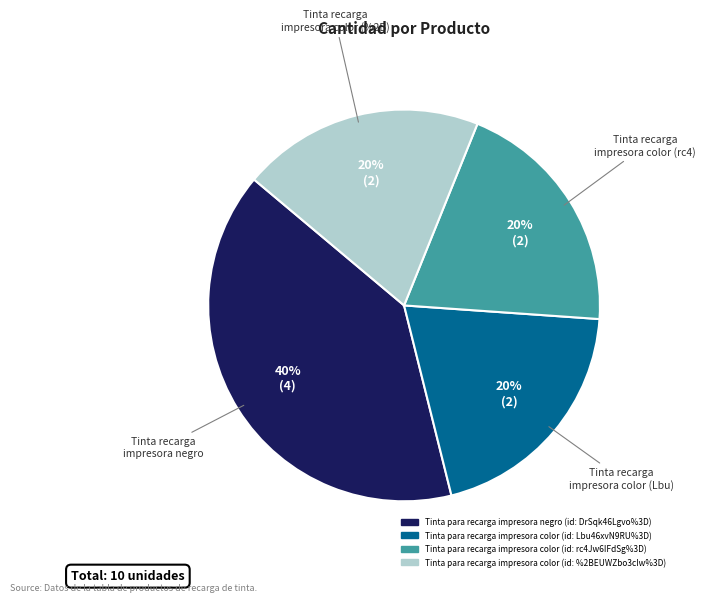

Count the number of slices in the pie.

4